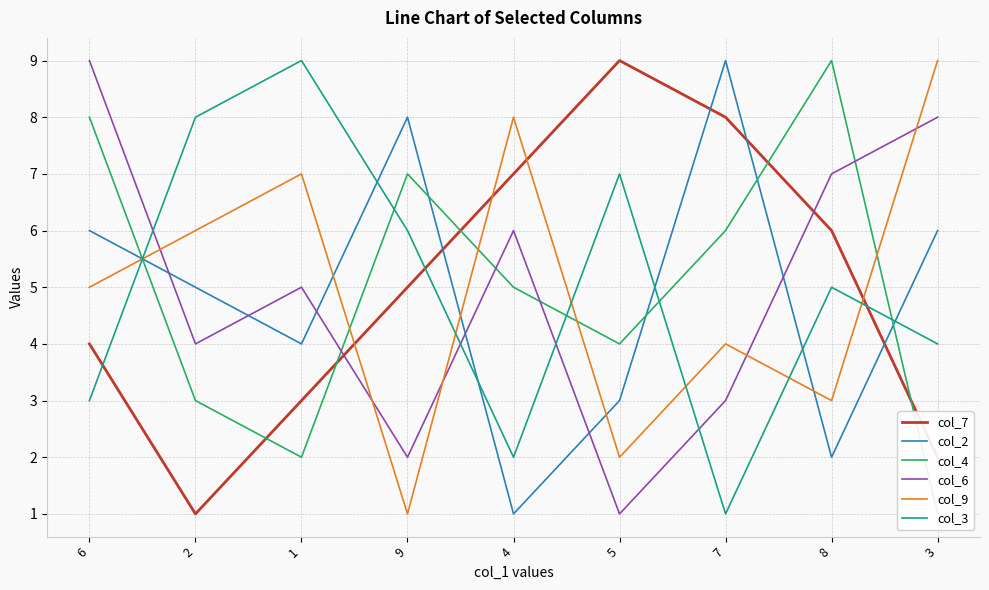

Does the chart have visible grid lines?

Yes